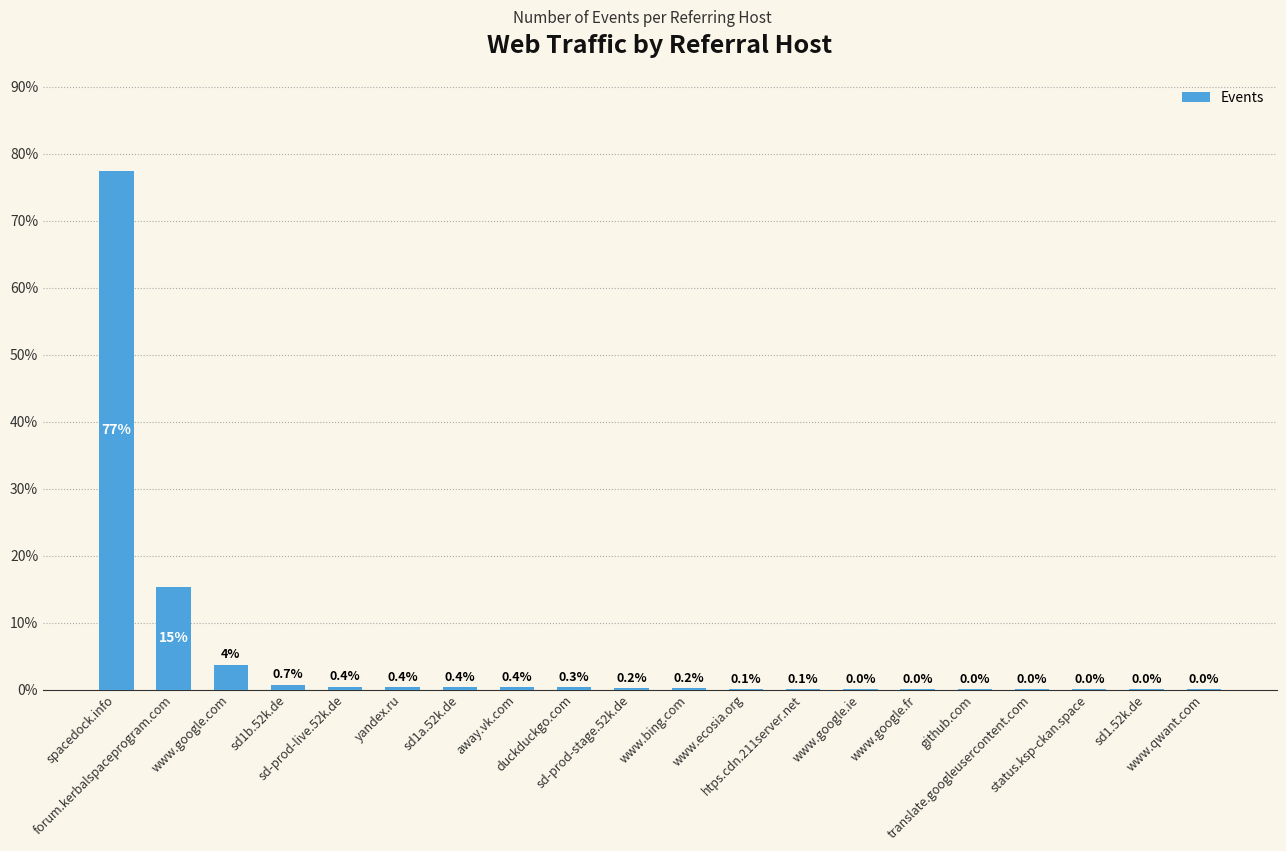

What is the maximum value shown in the chart?

77.4